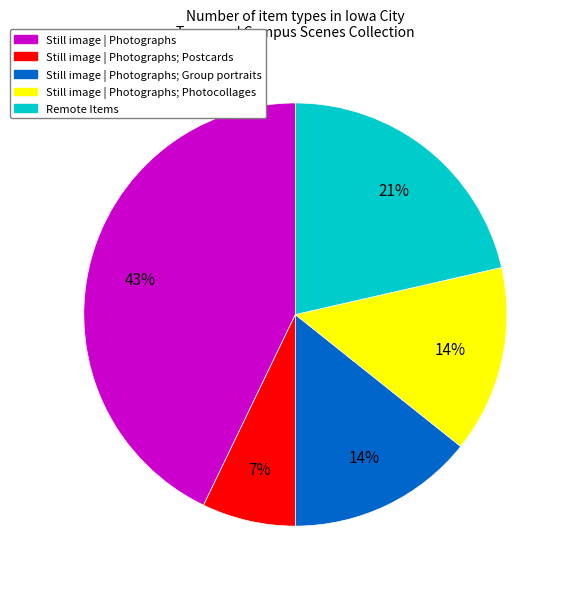

True or false: Still image | Photographs; Photocollages accounts for 14% of the total.

True